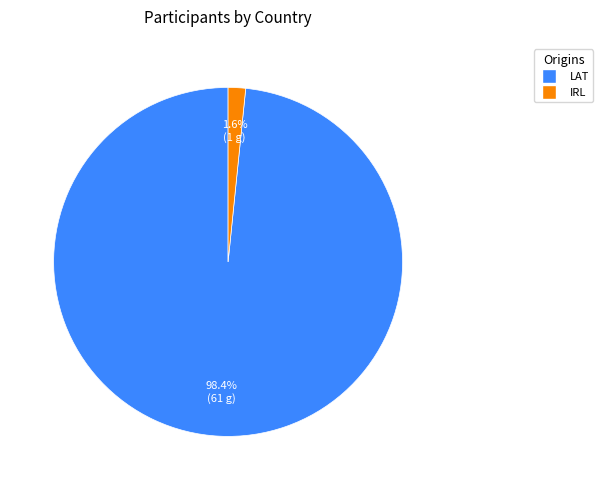

Between IRL and LAT, which is larger?

LAT